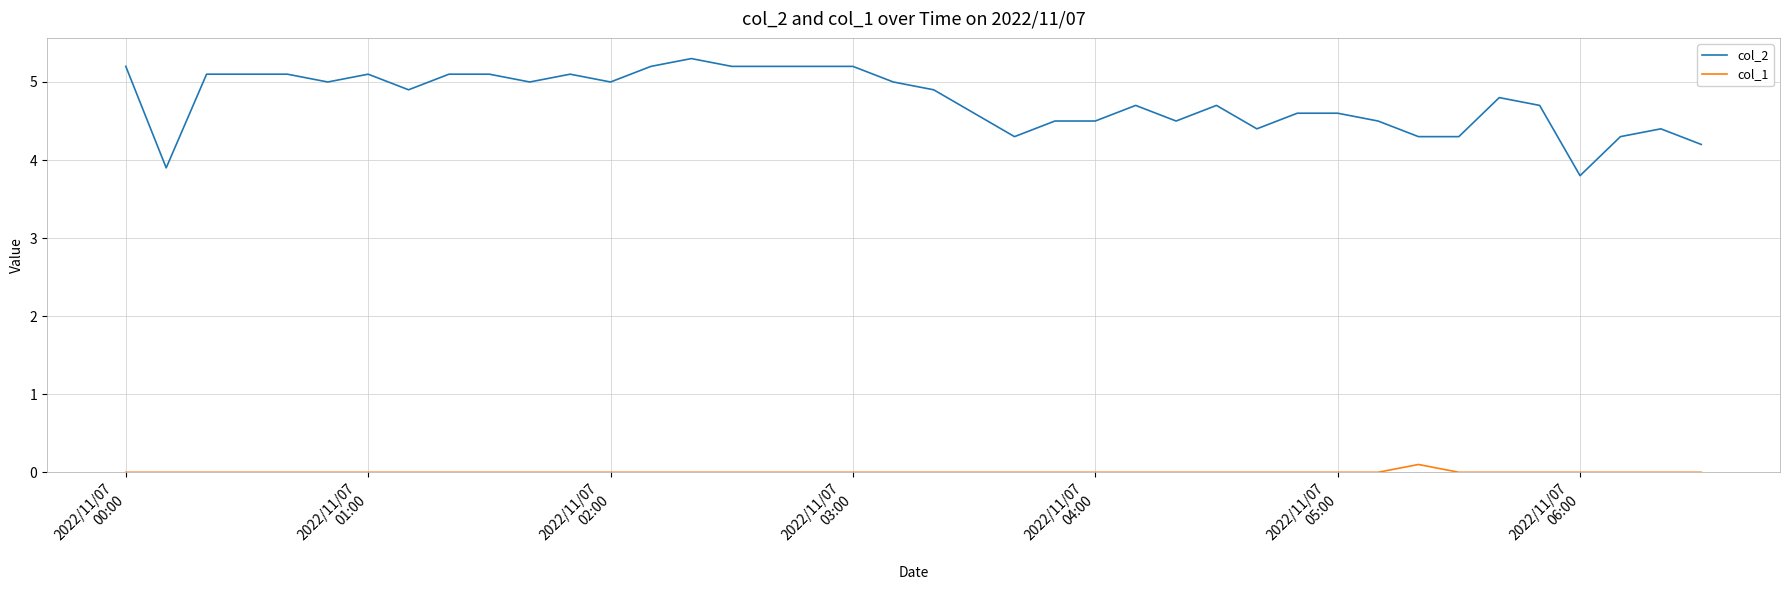

Which series has the largest total across all categories?

col_2